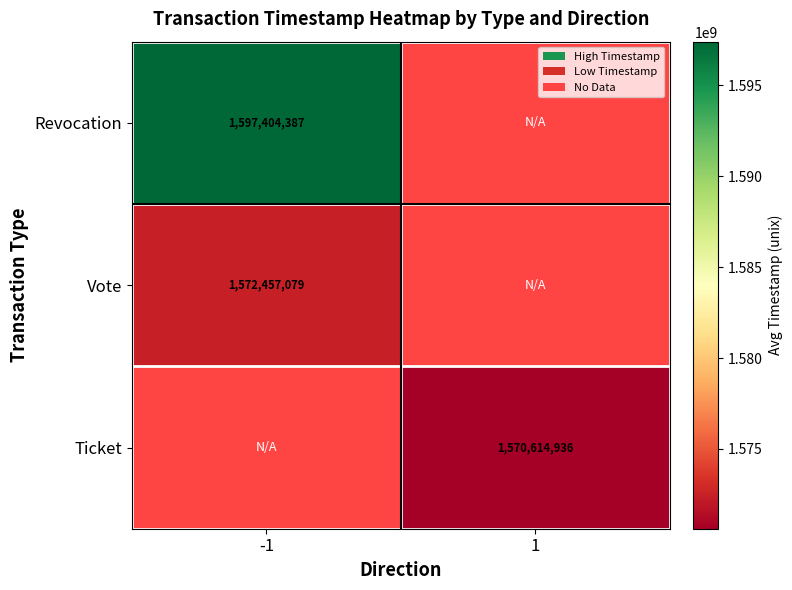

True or false: Vote has a value of 494054755 at -1.

False